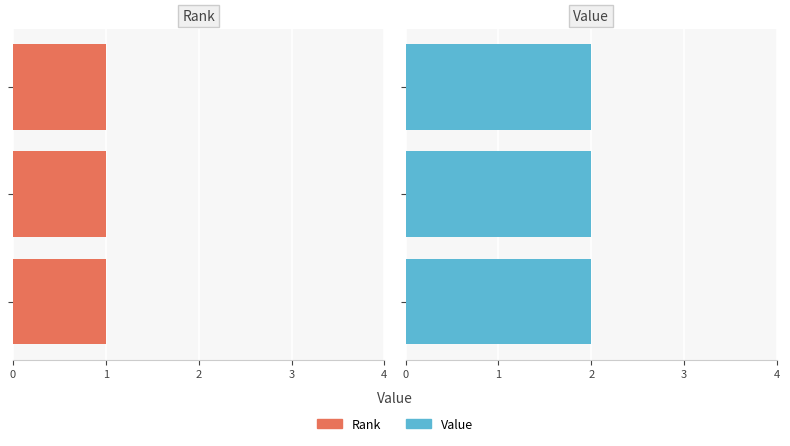

The value of Value at Matthew is 2. True or false?

True